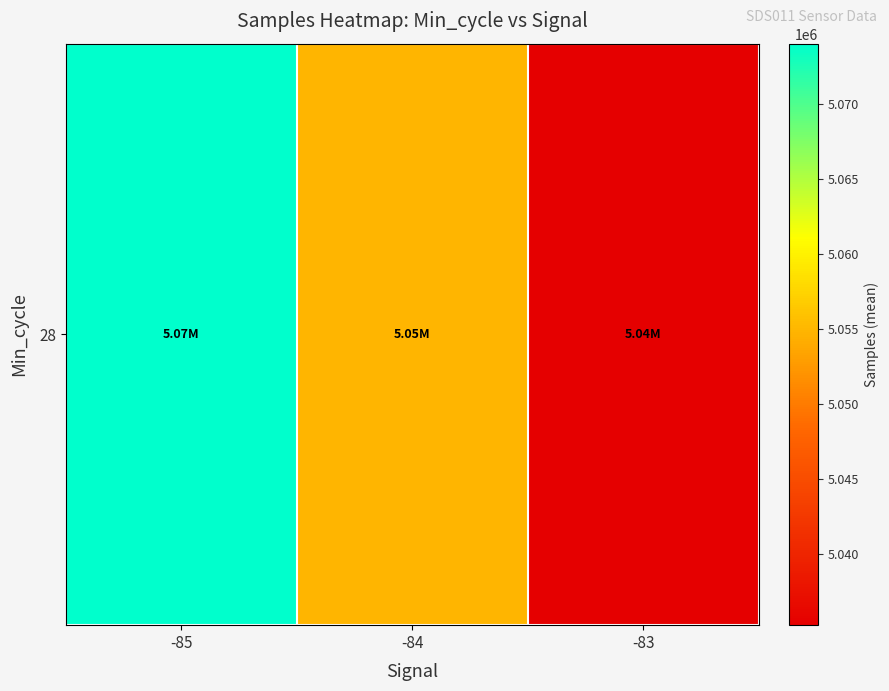

Reading right to left, transcribe all the data shown in this chart.

-83=5035224.0	-84=5054923.1	-85=5074017.0